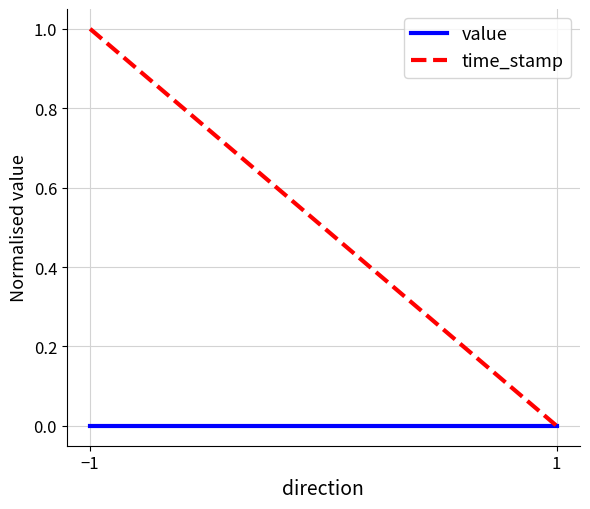

What is the label of the 1st point from the left?

−1